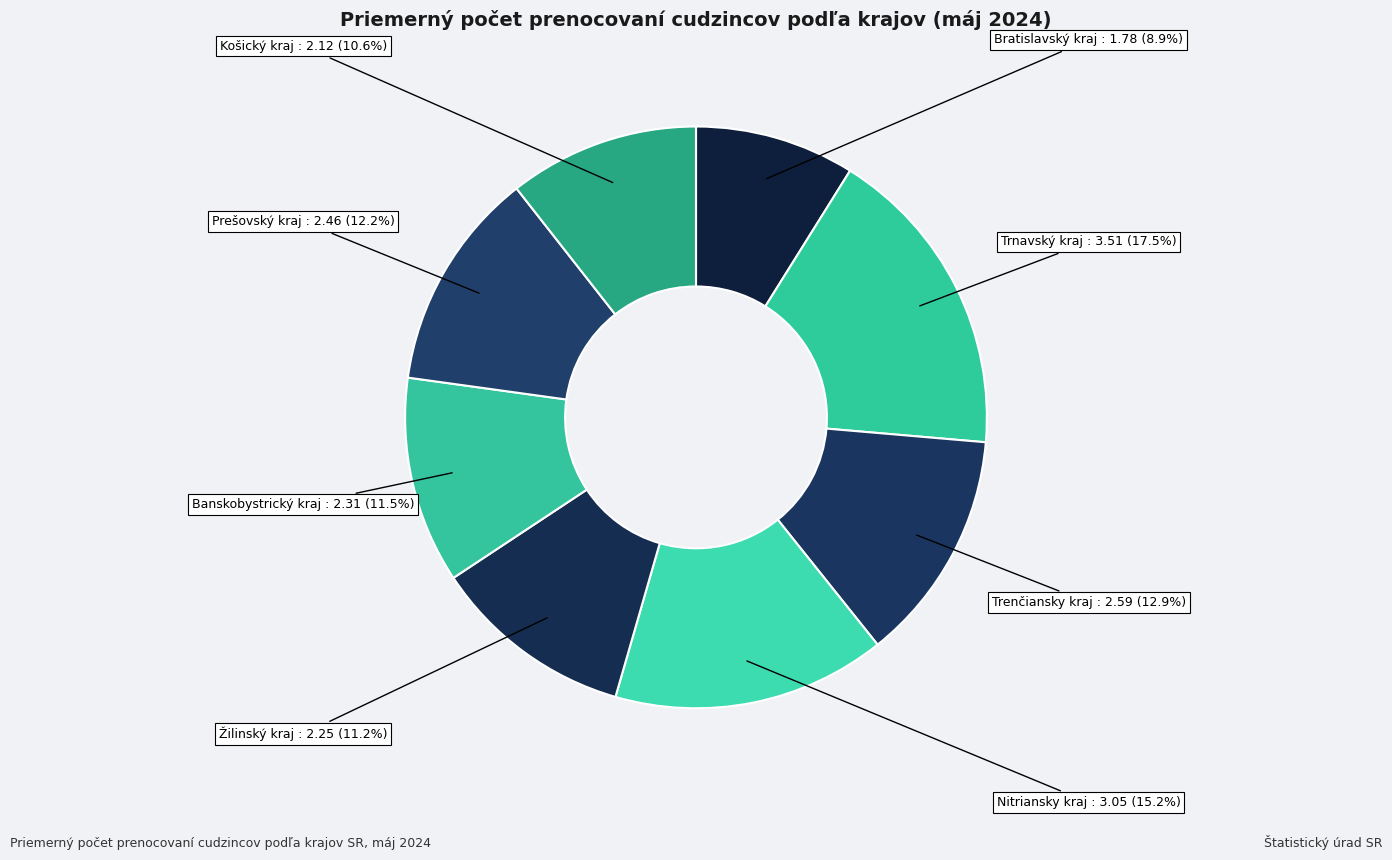

How many slices are in this pie chart?

8